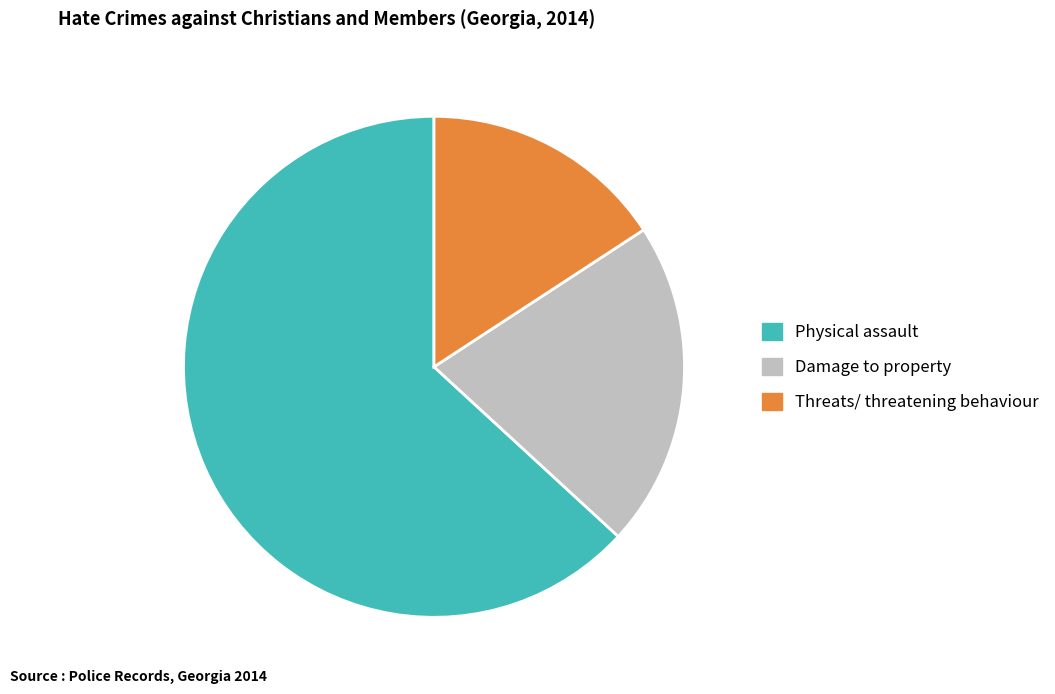

Does any single category account for the majority?

Yes